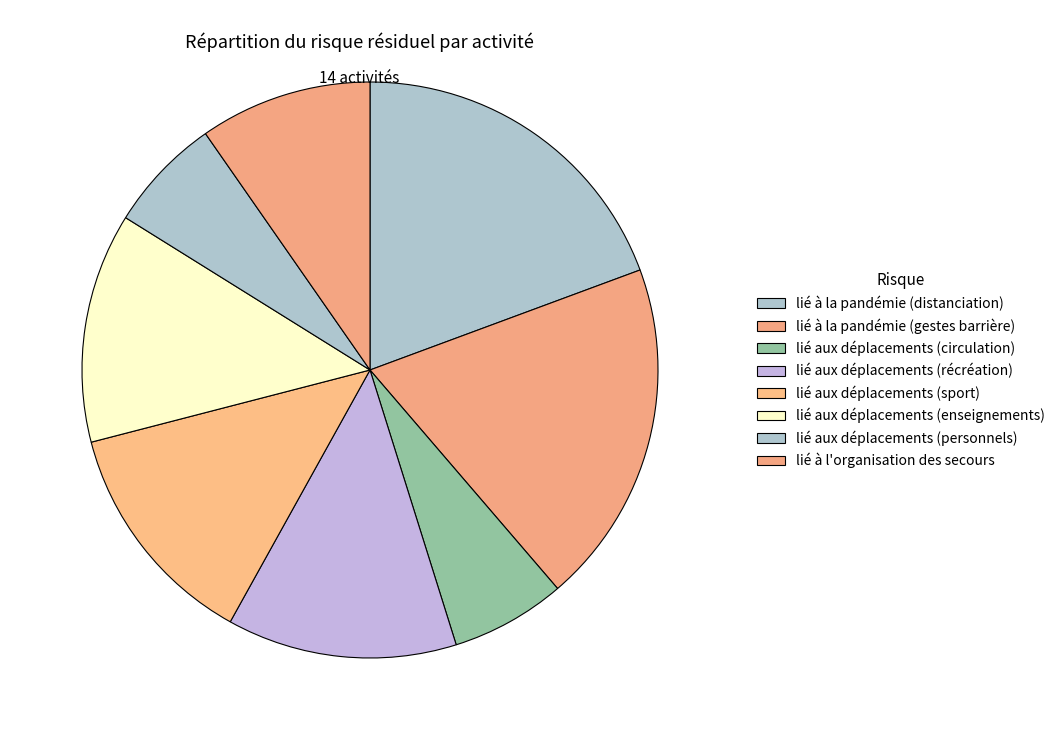

Does lié aux déplacements (enseignements) account for over 50% of the chart?

No